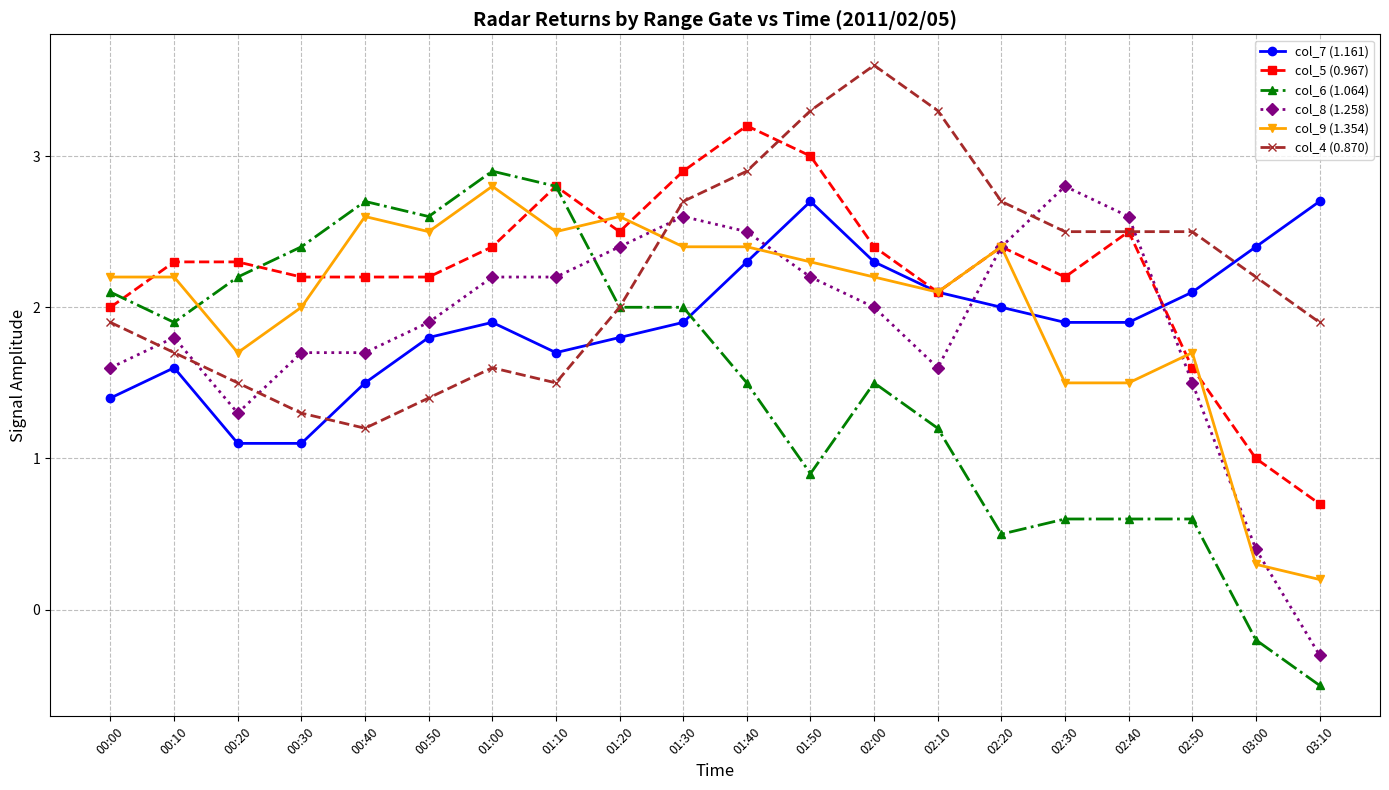

What is the minimum value shown in the chart?

-0.5